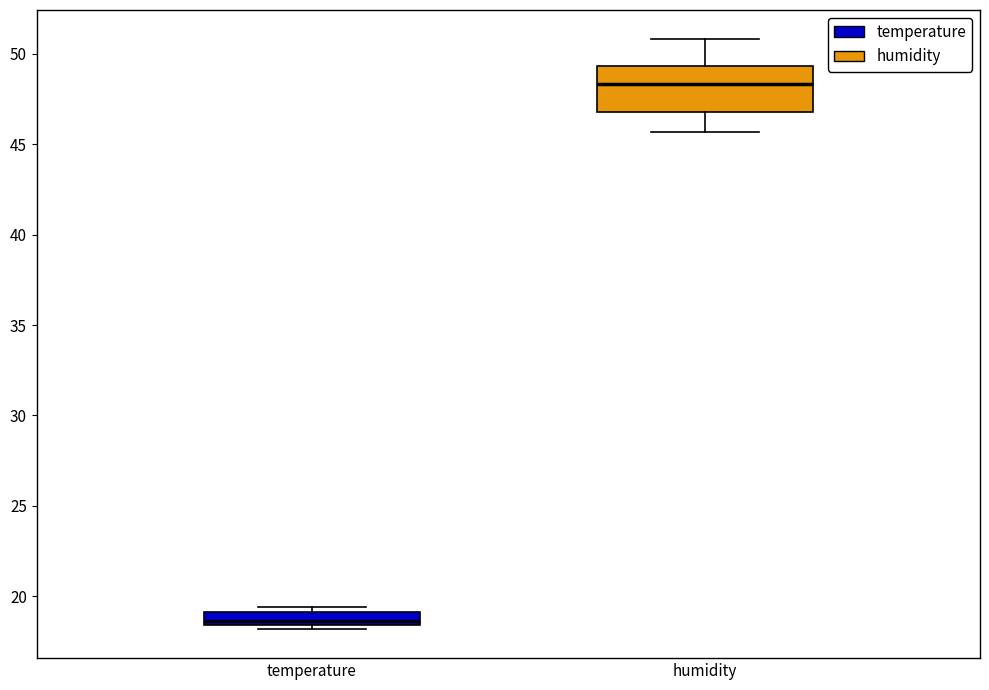

Where is the lower edge of the box for temperature on the y-axis? The values are not printed on the chart, so give them approximately, as read against the axis.

18.5